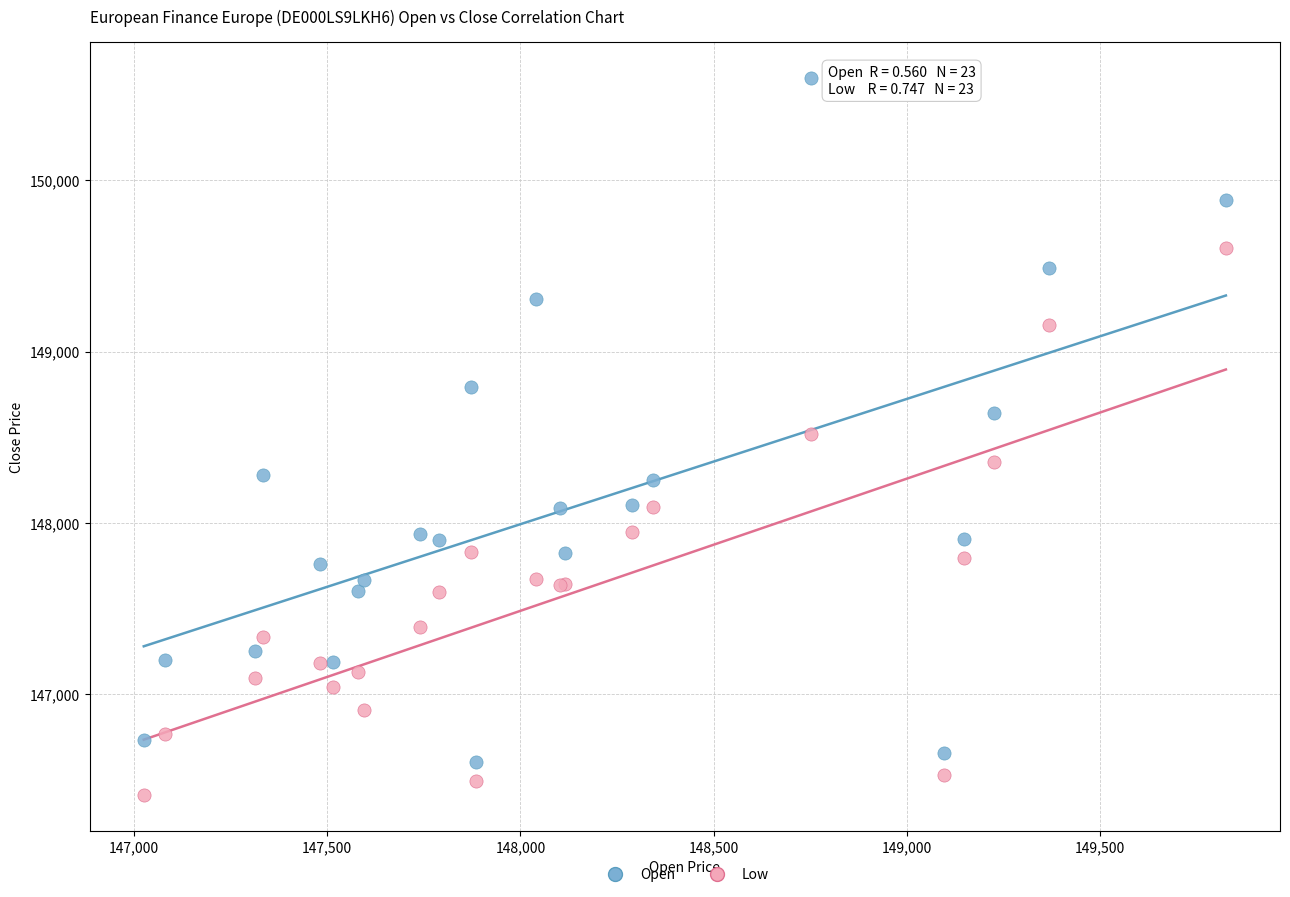

Which series reaches the minimum Y coordinate?

Low